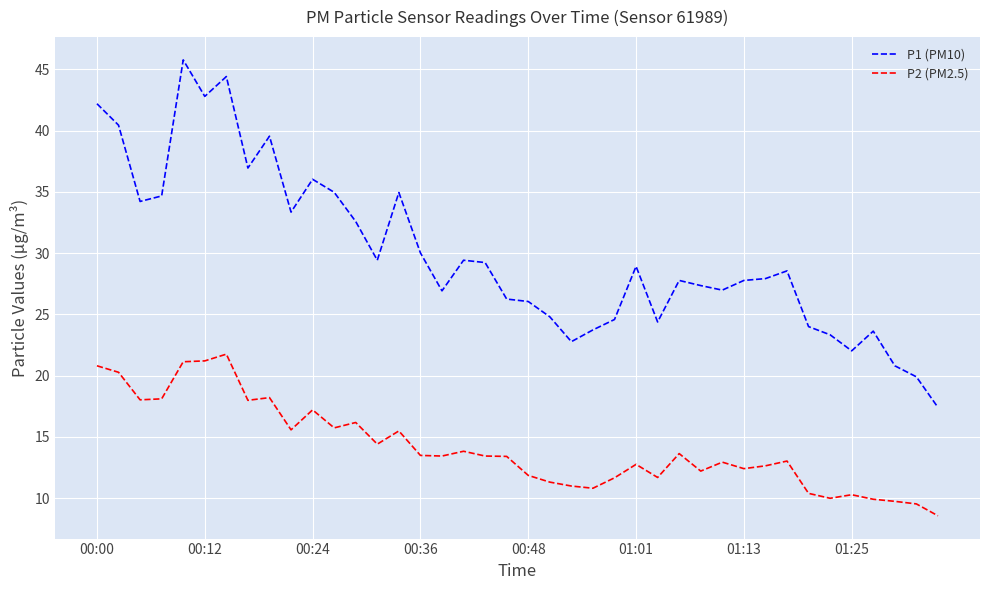

True or false: P2 (PM2.5) and P1 (PM10) intersect in this chart.

False